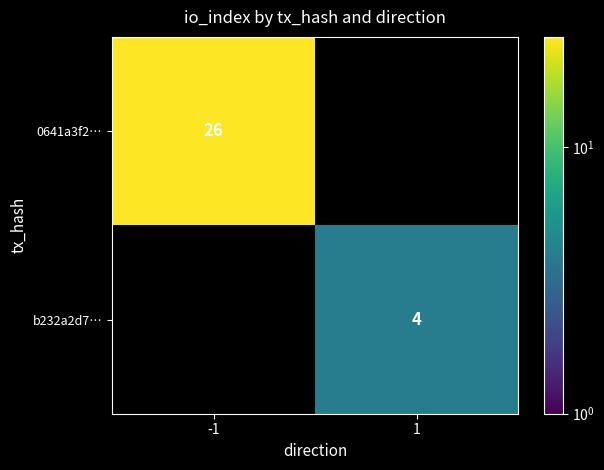

Is the value of 0641a3f2… at -1 greater than the value of b232a2d7… at 1?

Yes